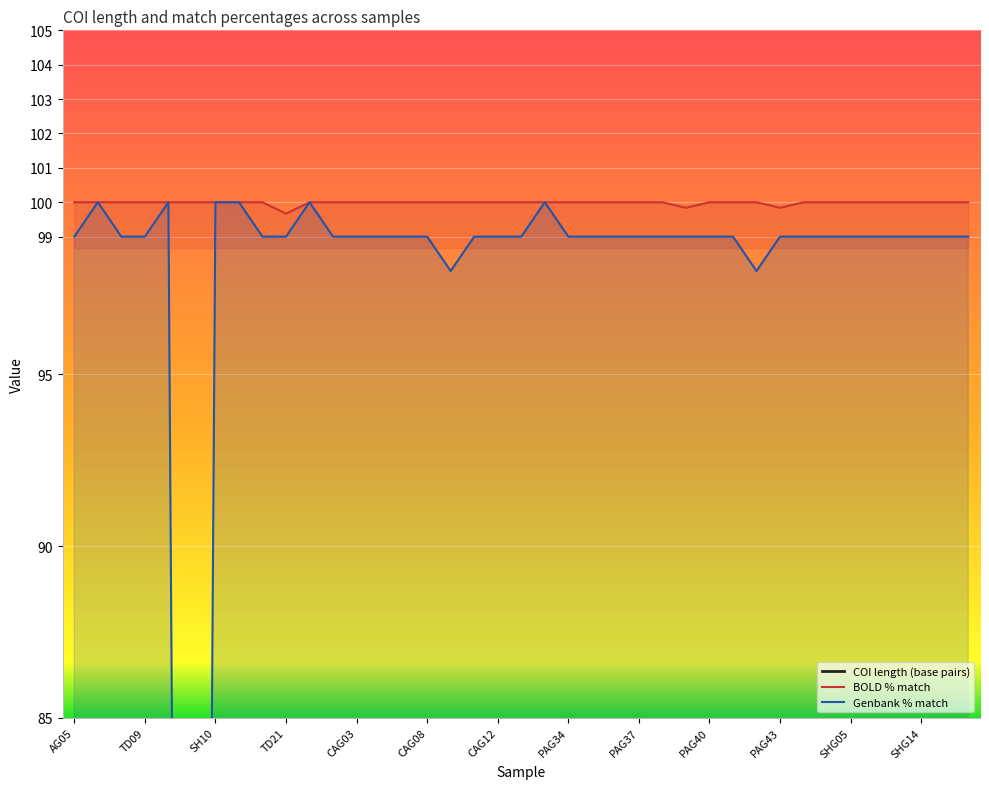

True or false: BOLD % match has more than 1 points higher than both neighbors.

False